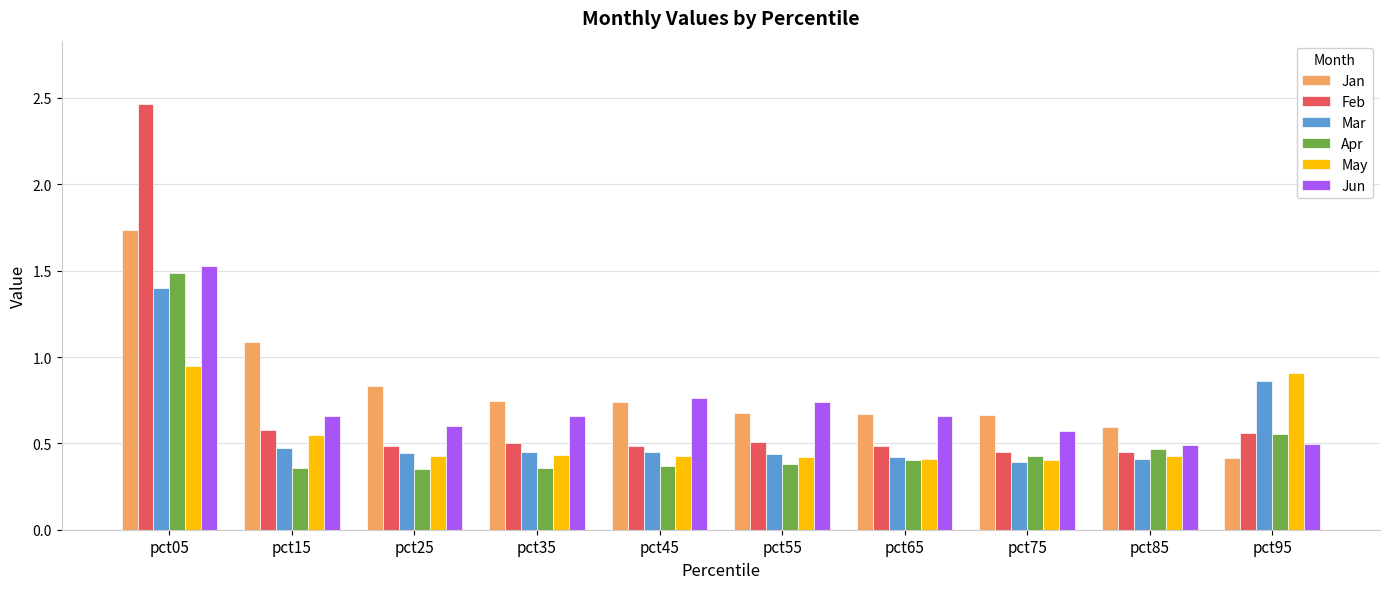

What is the sum of all May values?

5.4